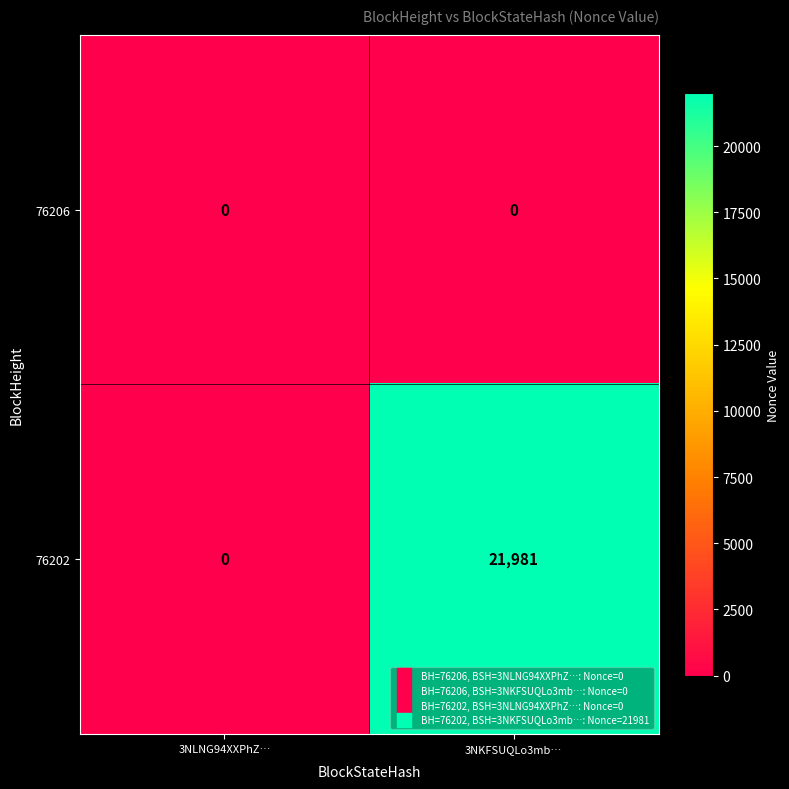

Between 3NLNG94XXPhZ… and 3NKFSUQLo3mb…, which series saw the biggest shift?

76202